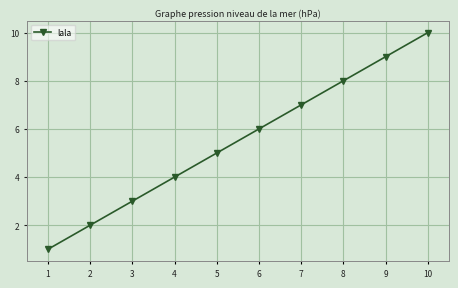

What is the difference between the values at 5 and 4?

1